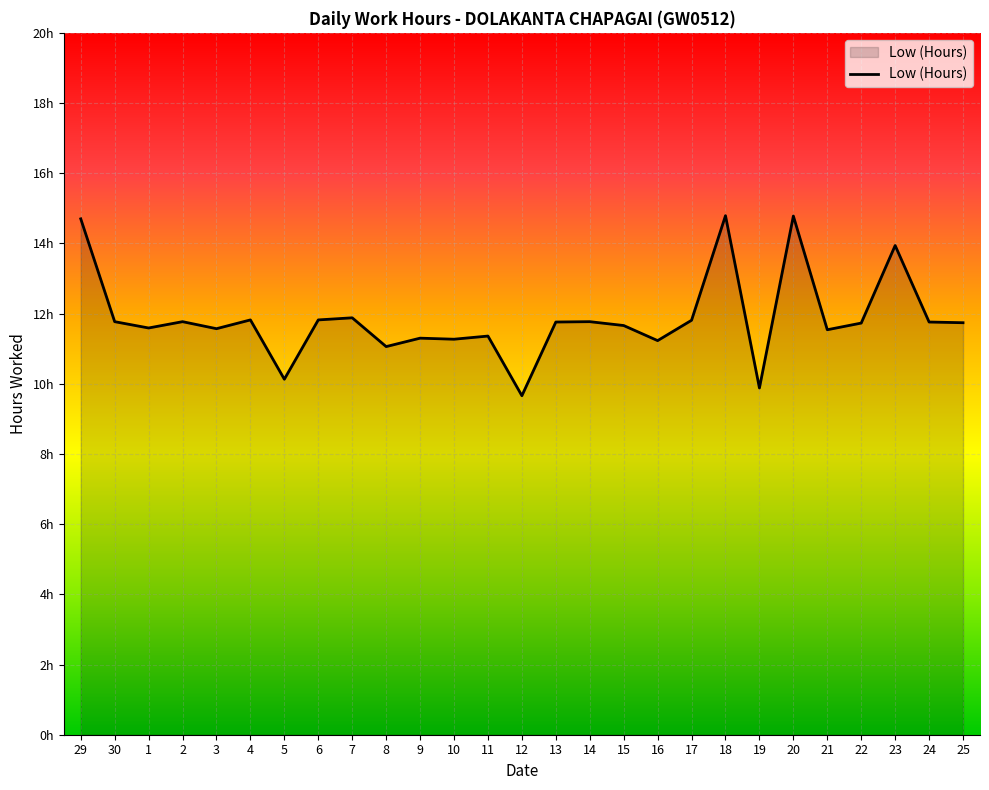

The value at 14 is 15.4. True or false?

False